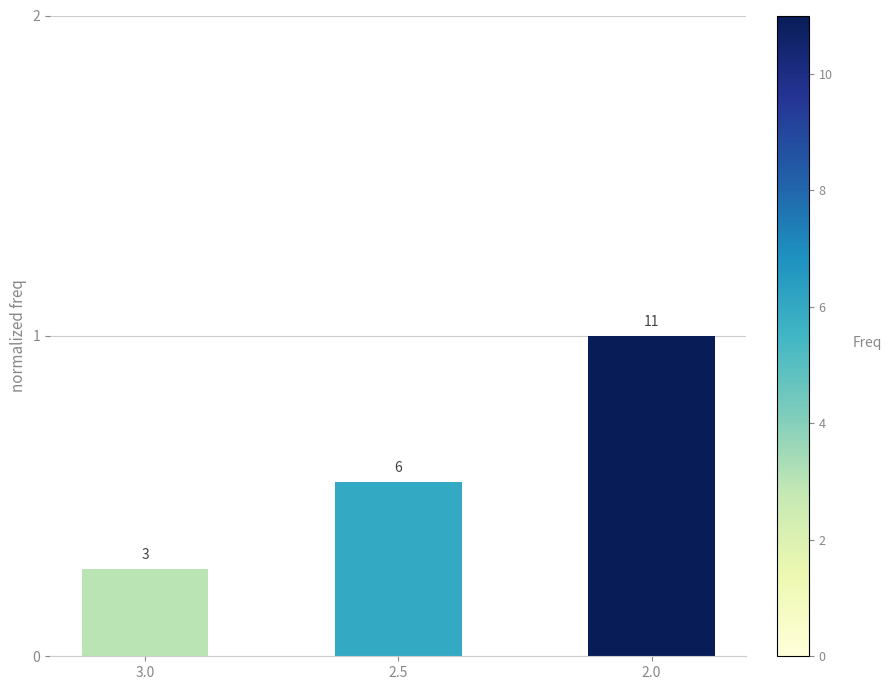

What is the change in value from 3.0 to 2.0?

+0.7